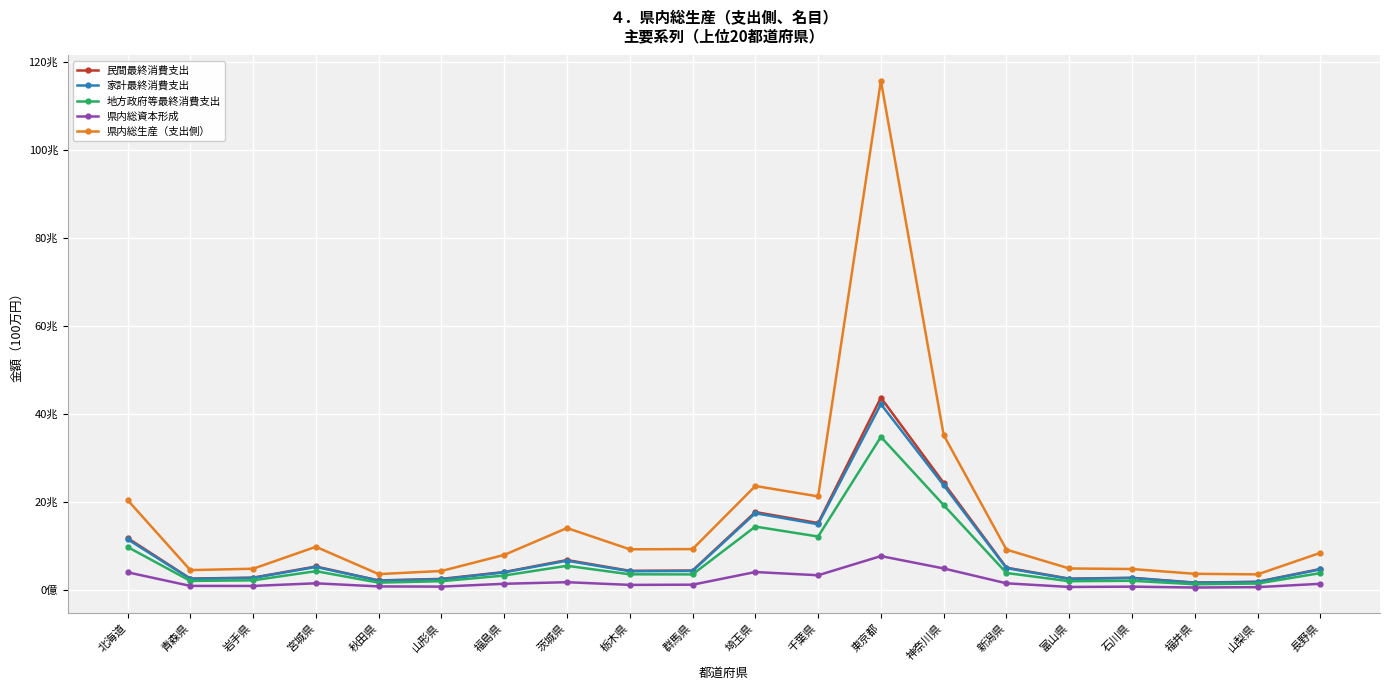

Rank the series by their maximum value, from lowest to highest.

県内総資本形成, 地方政府等最終消費支出, 家計最終消費支出, 民間最終消費支出, 県内総生産（支出側）